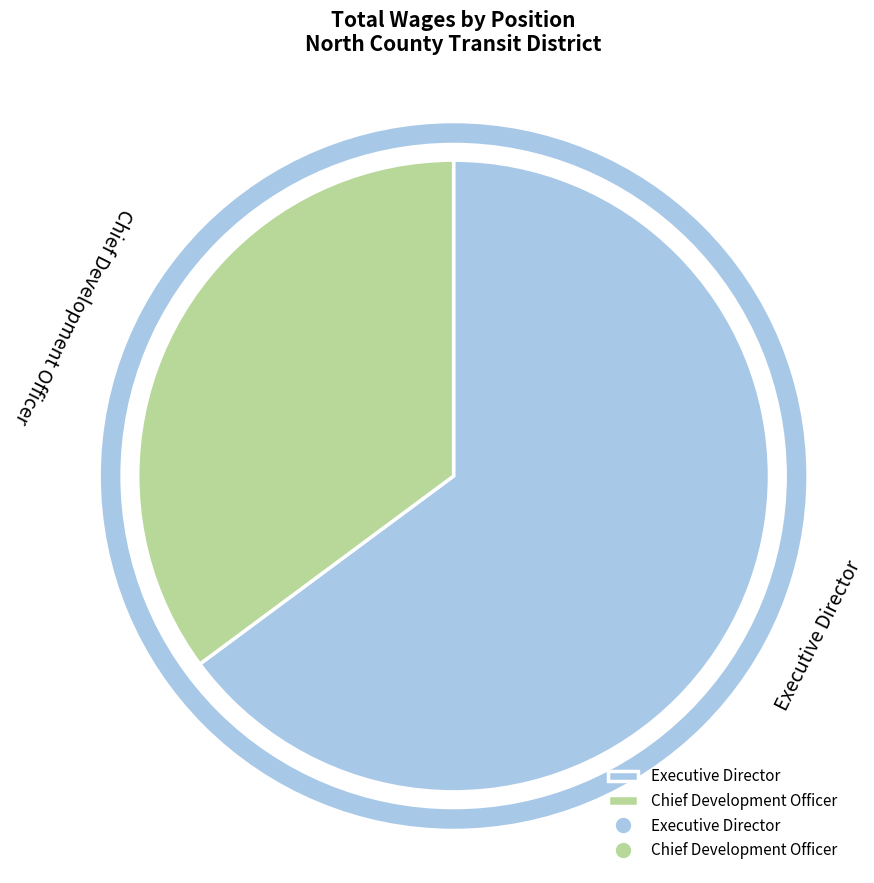

True or false: Executive Director accounts for 65% of the total.

True